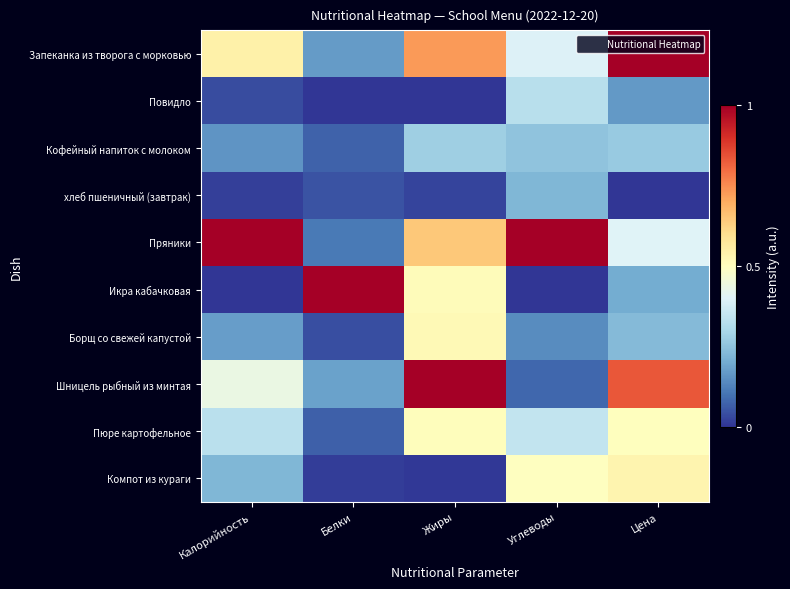

Reading right to left, transcribe all the data shown in this chart.

Запеканка из творога с морковью: Цена=1.0	Углеводы=0.4	Жиры=0.7	Белки=0.2	Калорийность=0.5
Повидло: Цена=0.2	Углеводы=0.3	Жиры=0.0	Белки=0.0	Калорийность=0.0
Кофейный напиток с молоком: Цена=0.3	Углеводы=0.3	Жиры=0.3	Белки=0.1	Калорийность=0.2
хлеб пшеничный (завтрак): Цена=0.0	Углеводы=0.2	Жиры=0.0	Белки=0.1	Калорийность=0.0
Пряники: Цена=0.4	Углеводы=1.0	Жиры=0.6	Белки=0.1	Калорийность=1.0
Икра кабачковая: Цена=0.2	Углеводы=0.0	Жиры=0.5	Белки=1.0	Калорийность=0.0
Борщ со свежей капустой: Цена=0.2	Углеводы=0.1	Жиры=0.5	Белки=0.0	Калорийность=0.2
Шницель рыбный из минтая: Цена=0.8	Углеводы=0.1	Жиры=1.0	Белки=0.2	Калорийность=0.4
Пюре картофельное: Цена=0.5	Углеводы=0.3	Жиры=0.5	Белки=0.1	Калорийность=0.3
Компот из кураги: Цена=0.5	Углеводы=0.5	Жиры=0.0	Белки=0.0	Калорийность=0.2